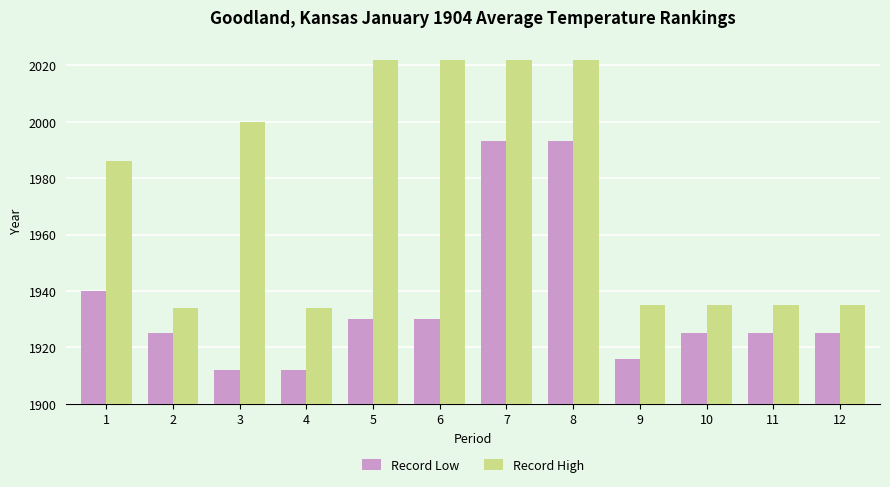

What is the spread (max minus min) of values at 5?

92